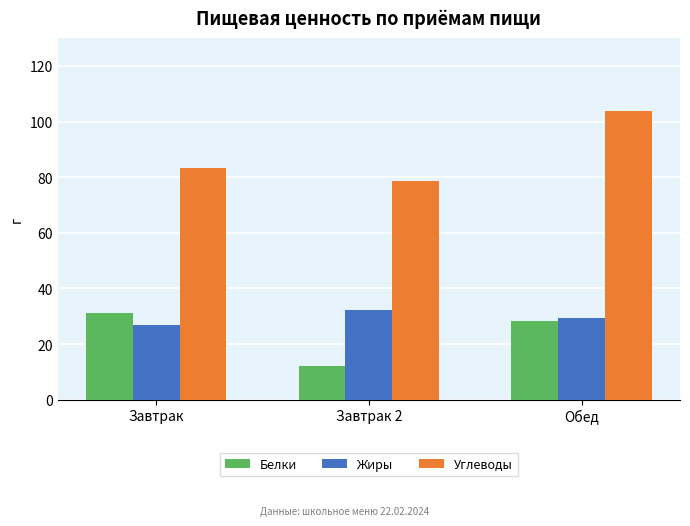

How many bars are there in each group?

3